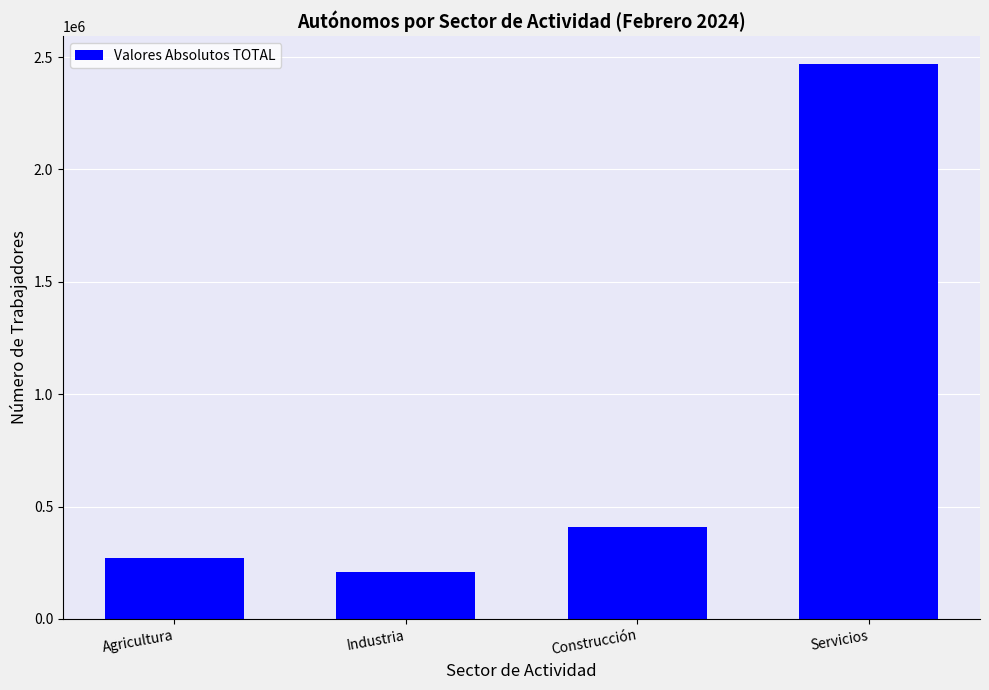

What is the difference between the maximum and second lowest values?

2200934